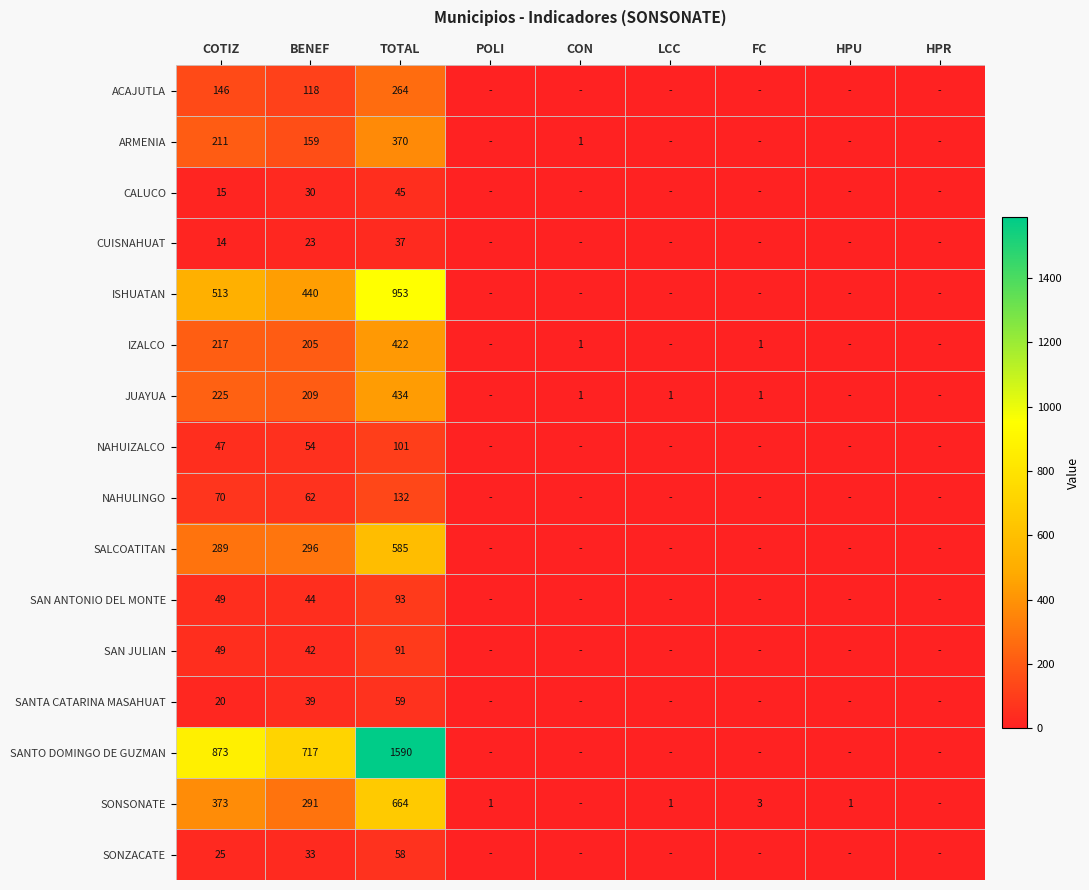

At how many categories does at least one series exceed 819?

2